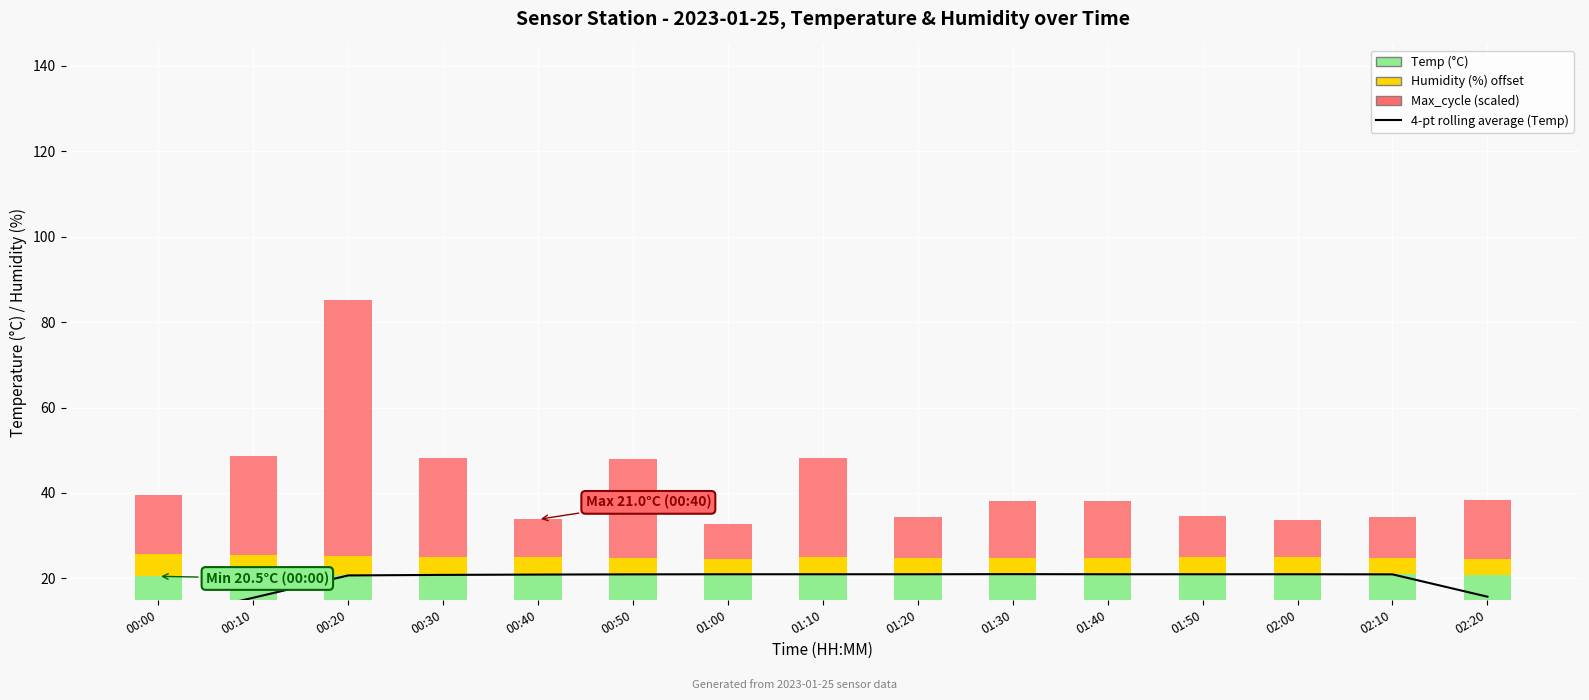

Which series has the widest spread of values?

Max_cycle (scaled)